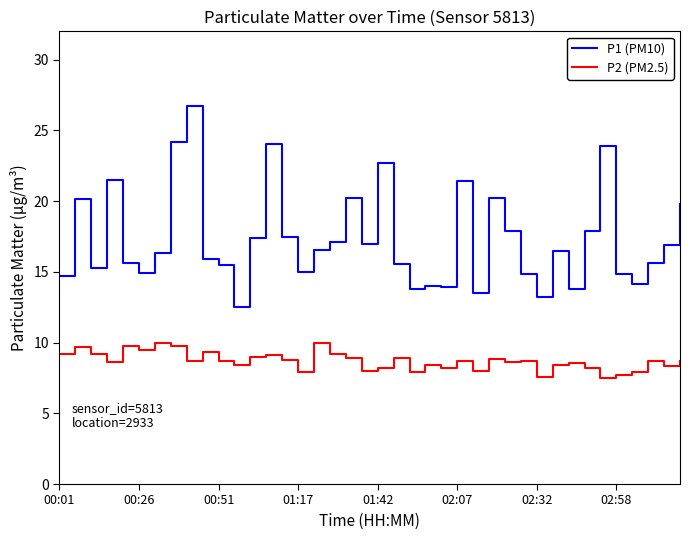

Rank the series by their average value, from highest to lowest.

P1 (PM10), P2 (PM2.5)